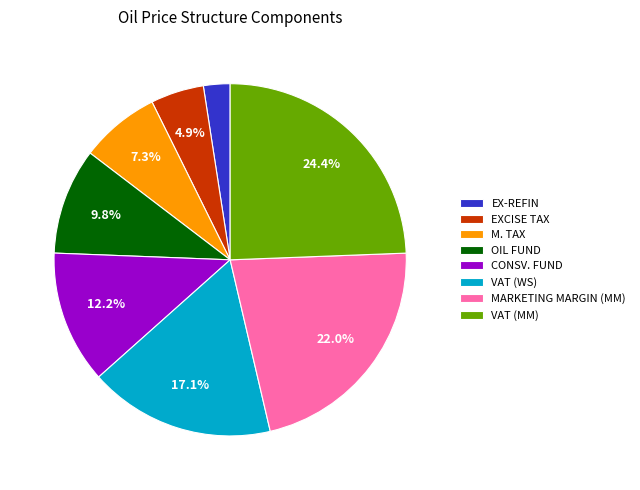

Rank the categories by value from lowest to highest.

EX-REFIN, EXCISE TAX, M. TAX, OIL FUND, CONSV. FUND, VAT (WS), MARKETING MARGIN (MM), VAT (MM)